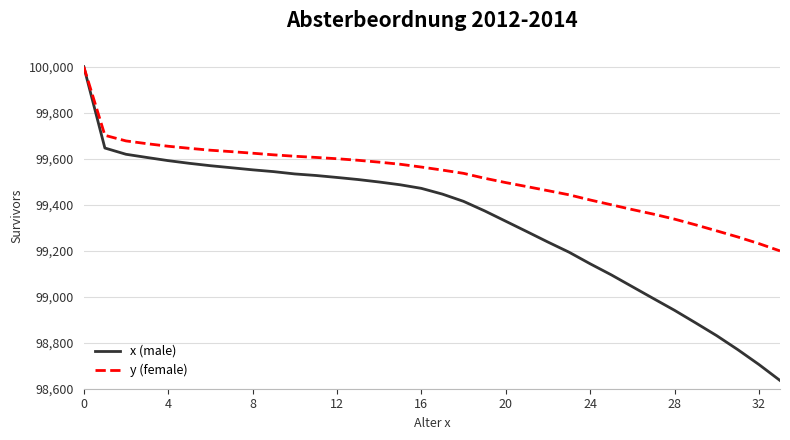

What is the sum of all y (female) values?

3383648.7